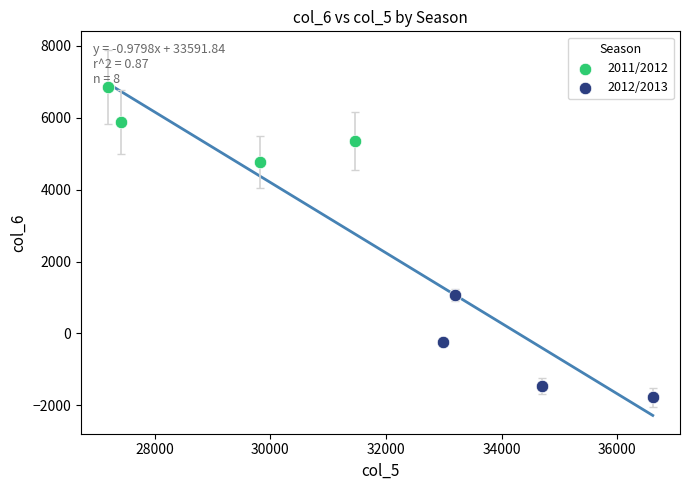

Which series reaches the maximum Y coordinate?

2011/2012